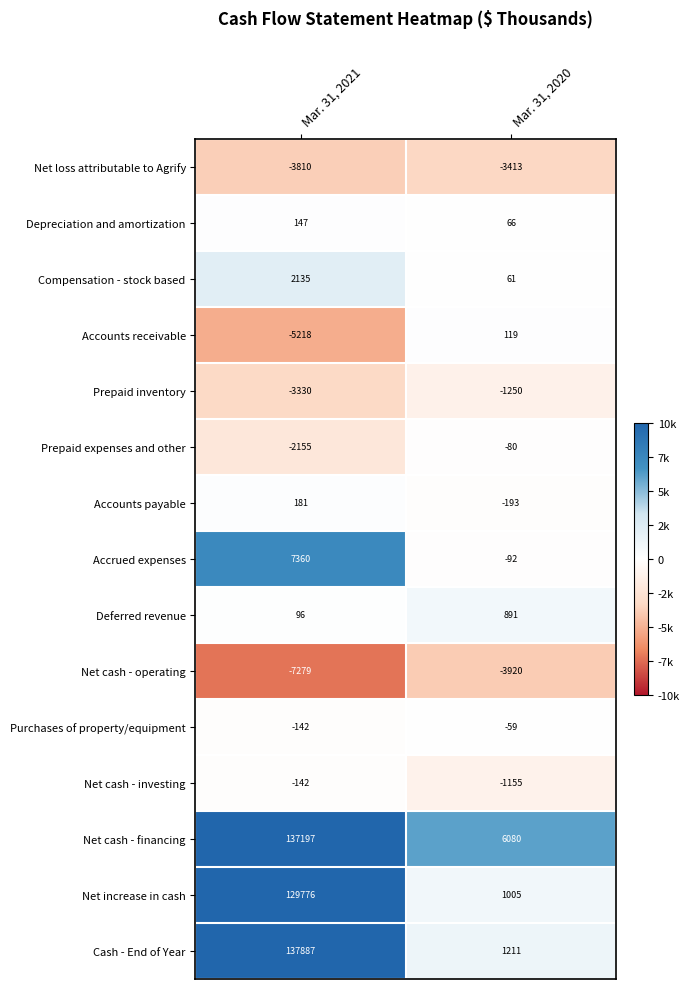

What is the approximate value of Accrued expenses at Mar. 31, 2020?

-92